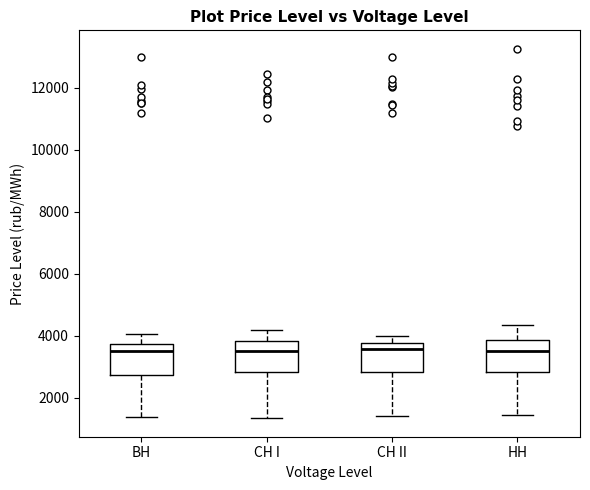

Where does the lower whisker of the box for CH II end on the y-axis? The values are not printed on the chart, so give them approximately, as read against the axis.

1400